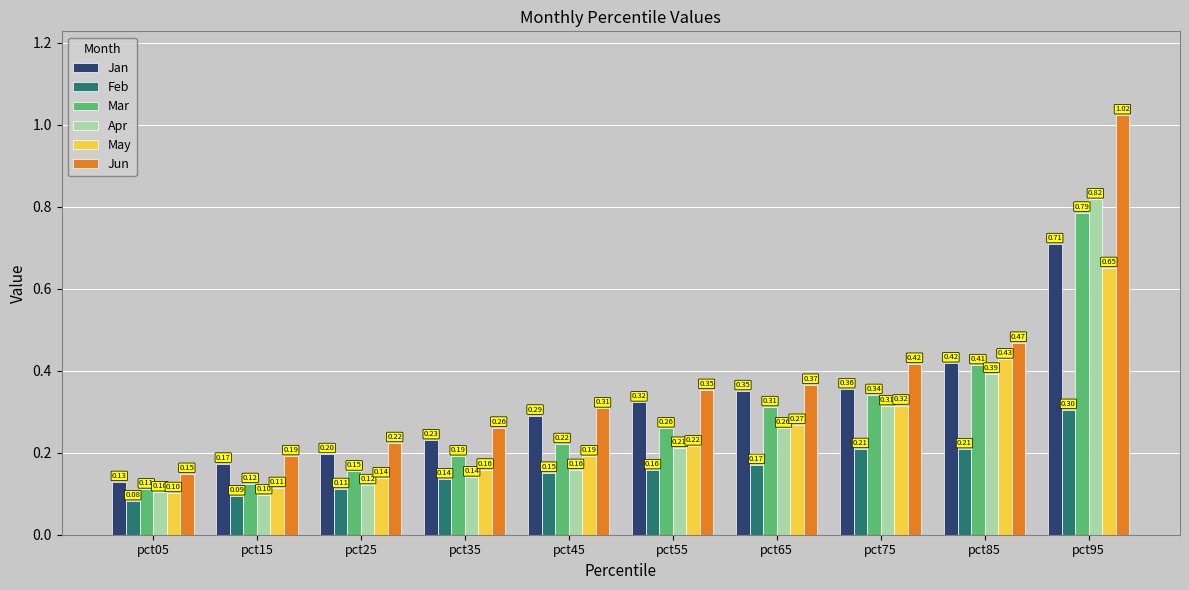

What is the total value across all series at pct55?

1.5